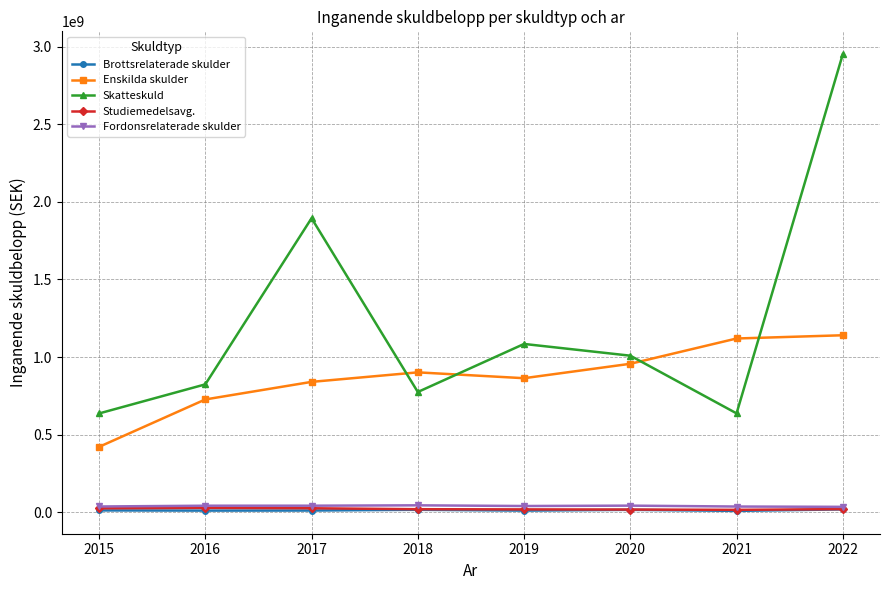

Which series has the widest spread of values?

Skatteskuld